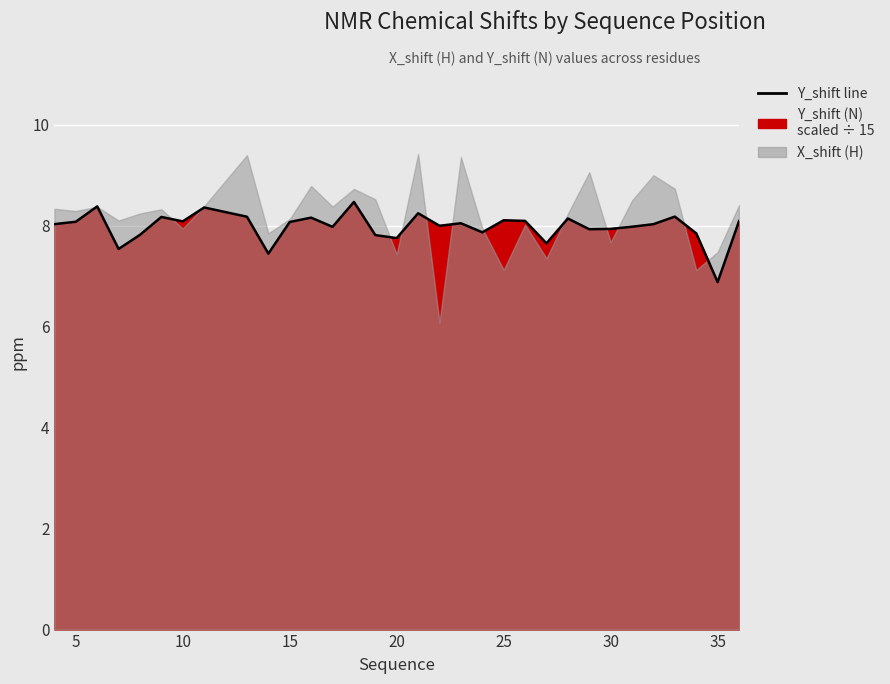

Is it true that the value at 30 is 12.4?

False